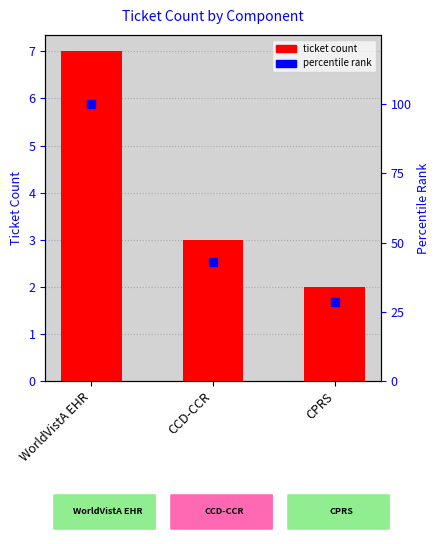

What is the minimum value for ticket count?

2.0